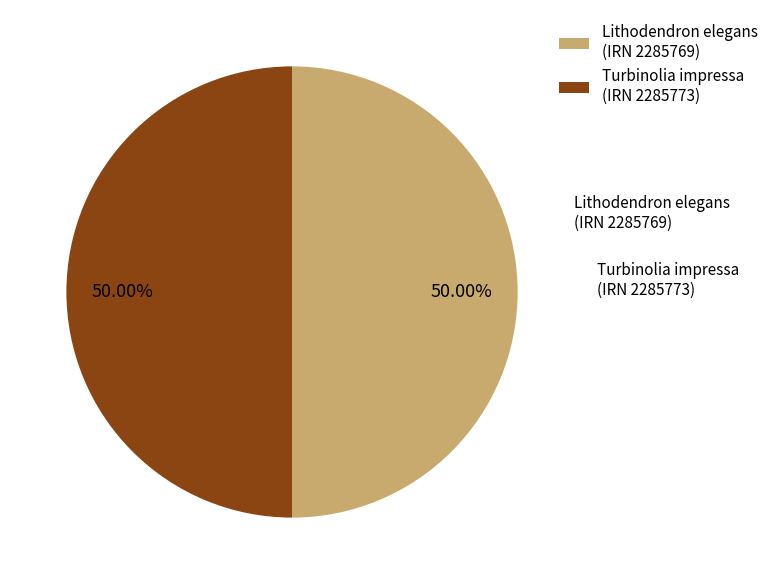

Do Turbinolia impressa (IRN 2285773) and Lithodendron elegans (IRN 2285769) together represent more than half of the pie?

Yes